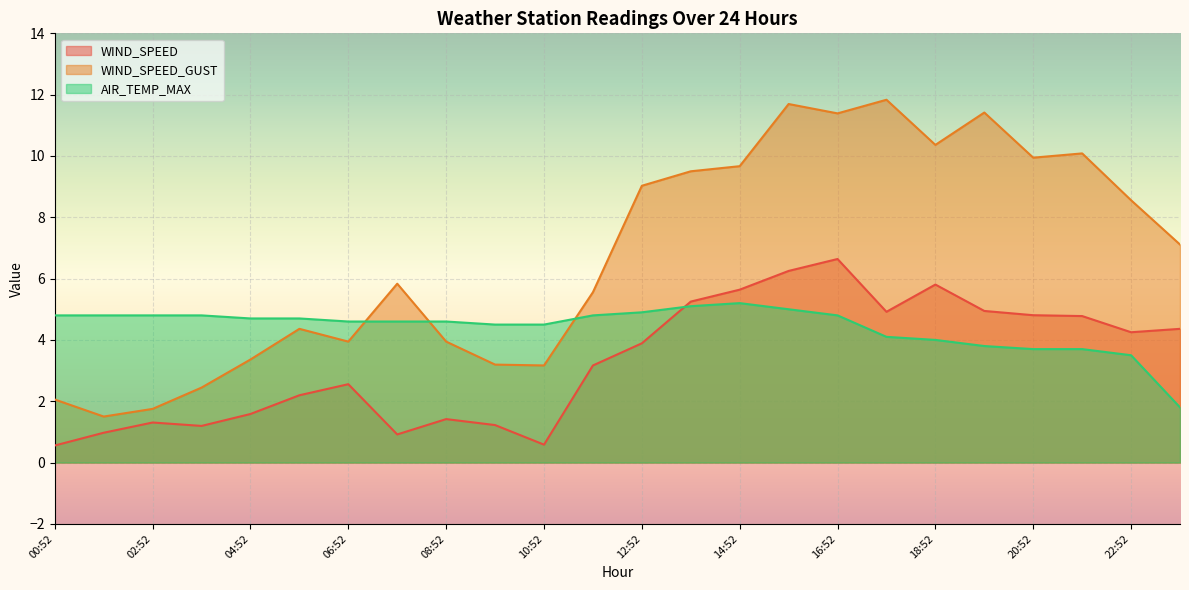

How many categories are shown in the chart?

24